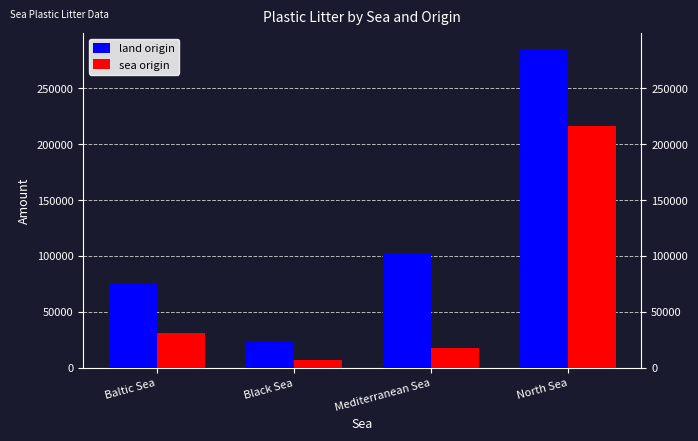

What is the difference between the maximum and minimum values in the sea origin series?

209903.2